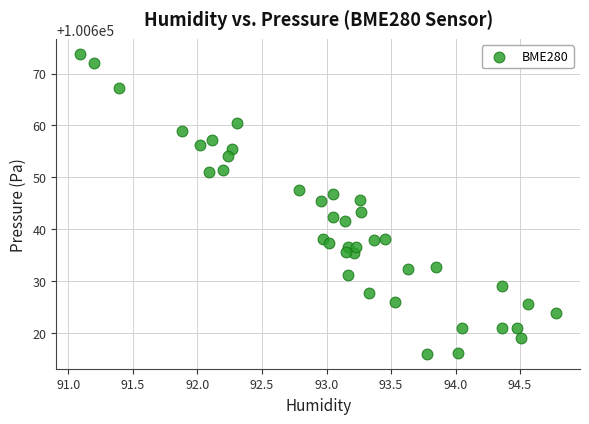

What Y value in the scatter plot is closest to 100644?

100643.3